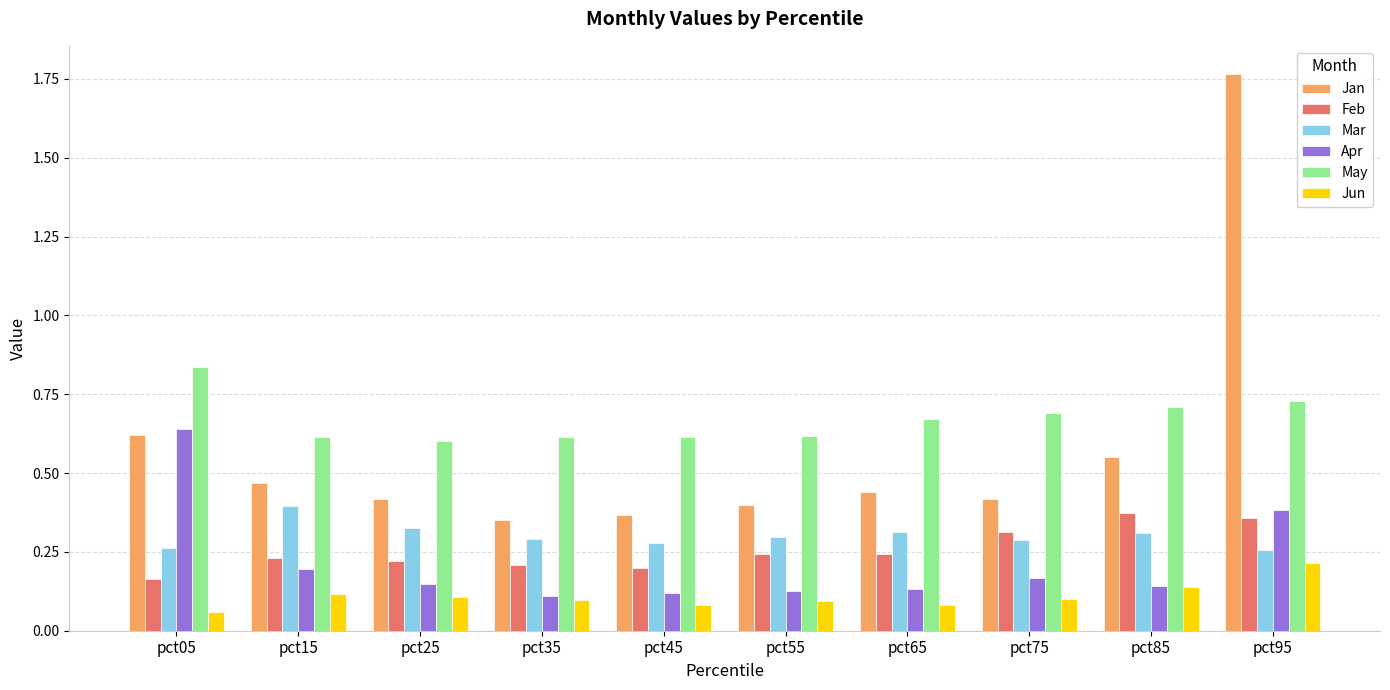

How many distinct data groups are displayed?

6